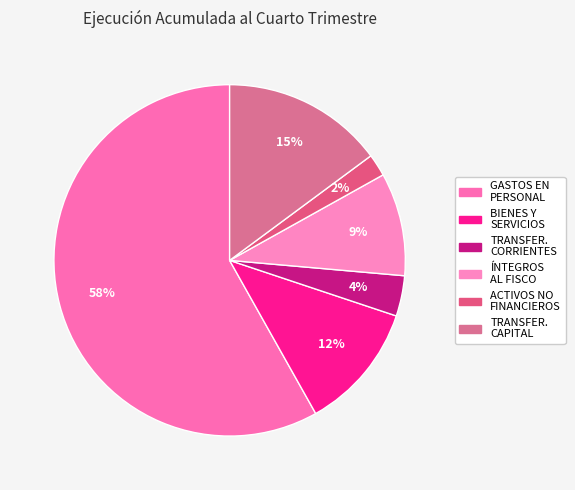

Count the number of slices in the pie.

6